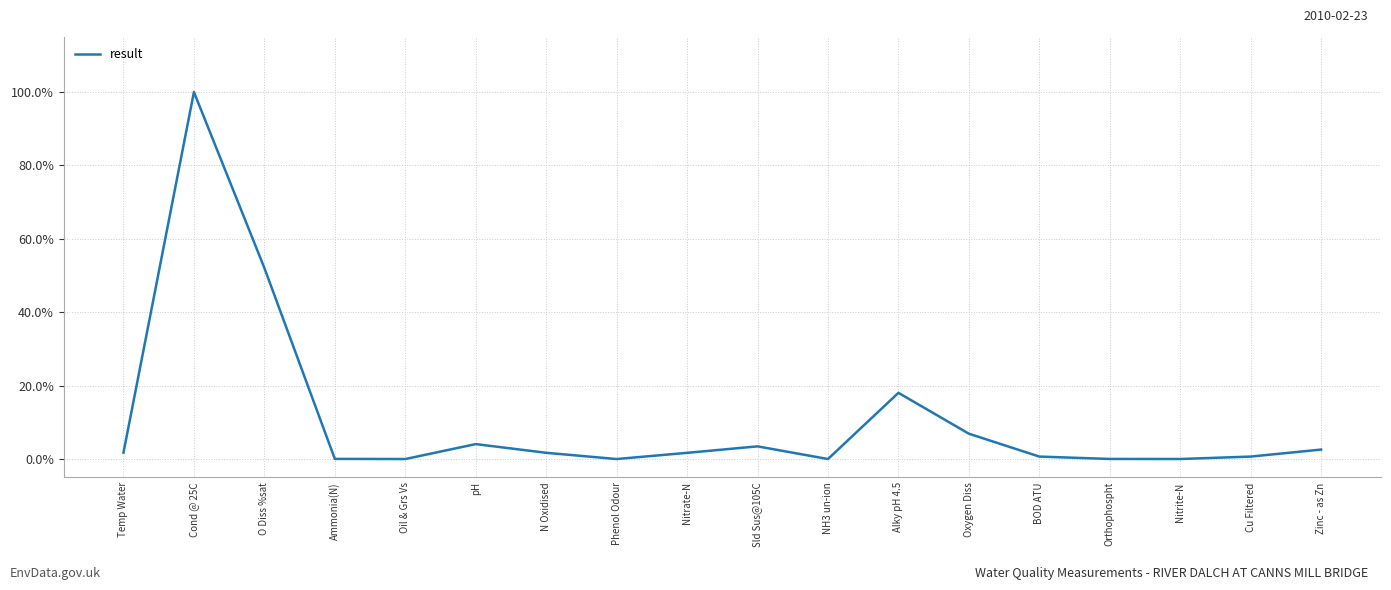

Is it true that the value at N Oxidised is 0.0?

True